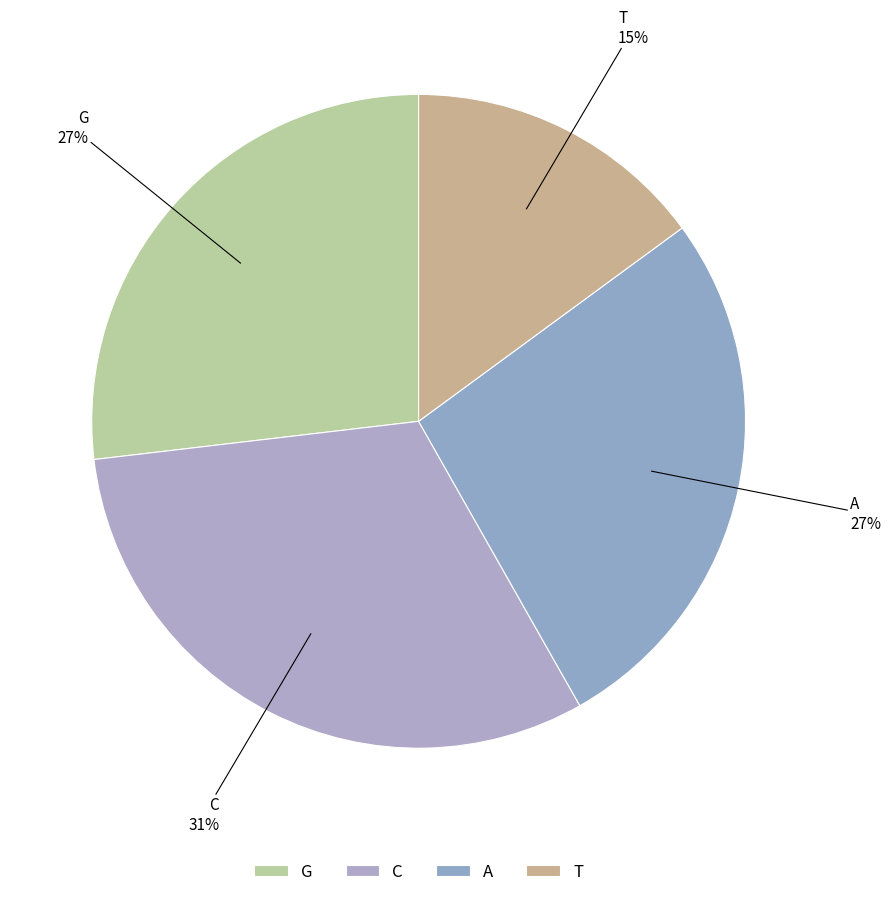

How many slices are in this pie chart?

4